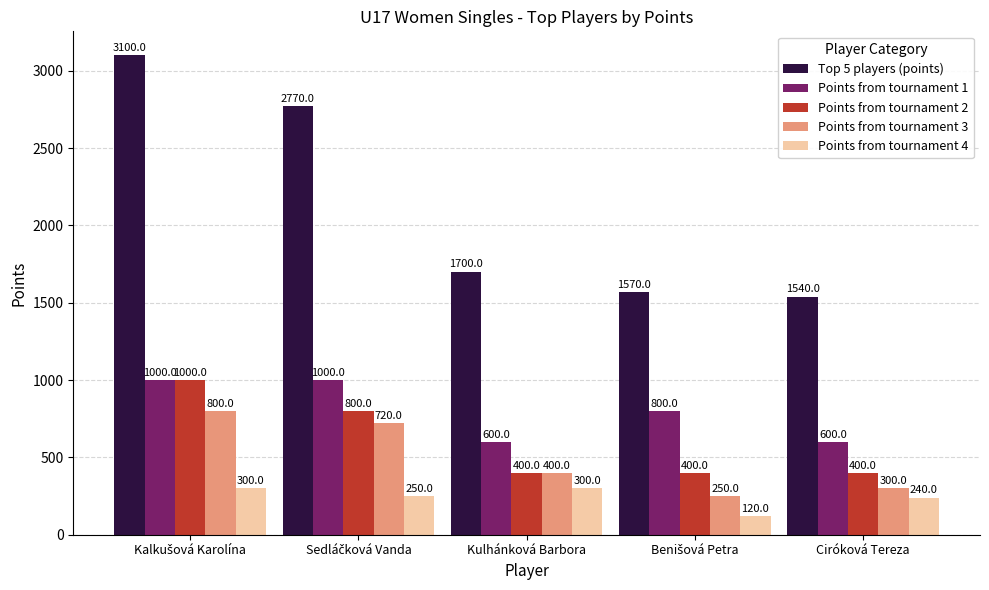

What is the total value across all series at Kulhánková Barbora?

3400